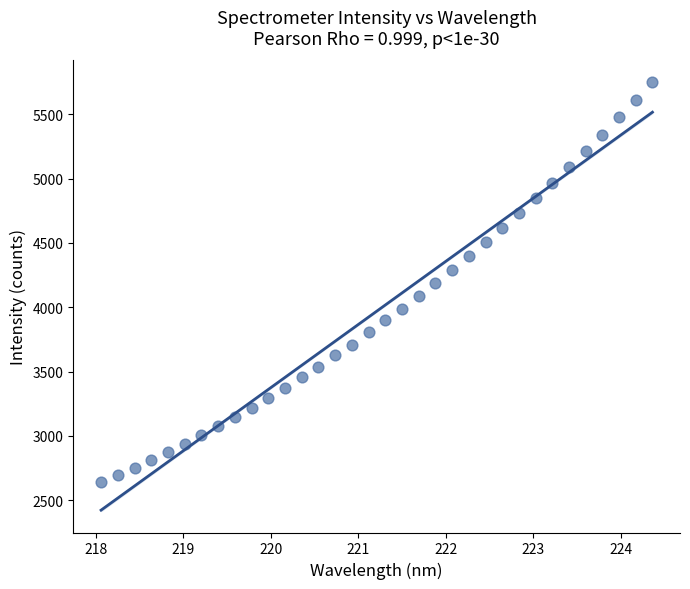

What is the range of X values (max minus min)?

6.3